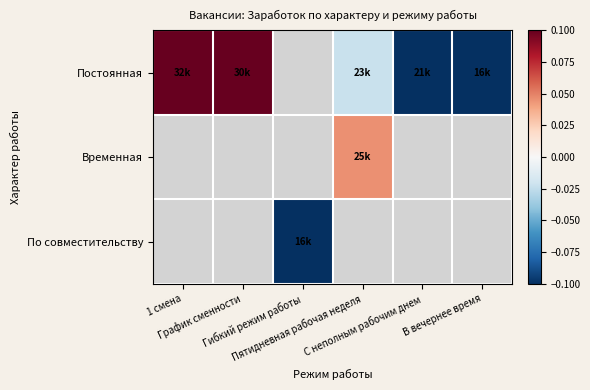

Which has a higher value, Гибкий режим работы or В вечернее время?

В вечернее время